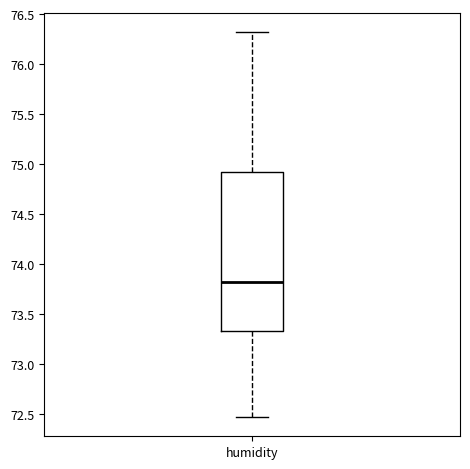

Where is the upper edge of the box for humidity on the y-axis? The values are not printed on the chart, so give them approximately, as read against the axis.

74.90